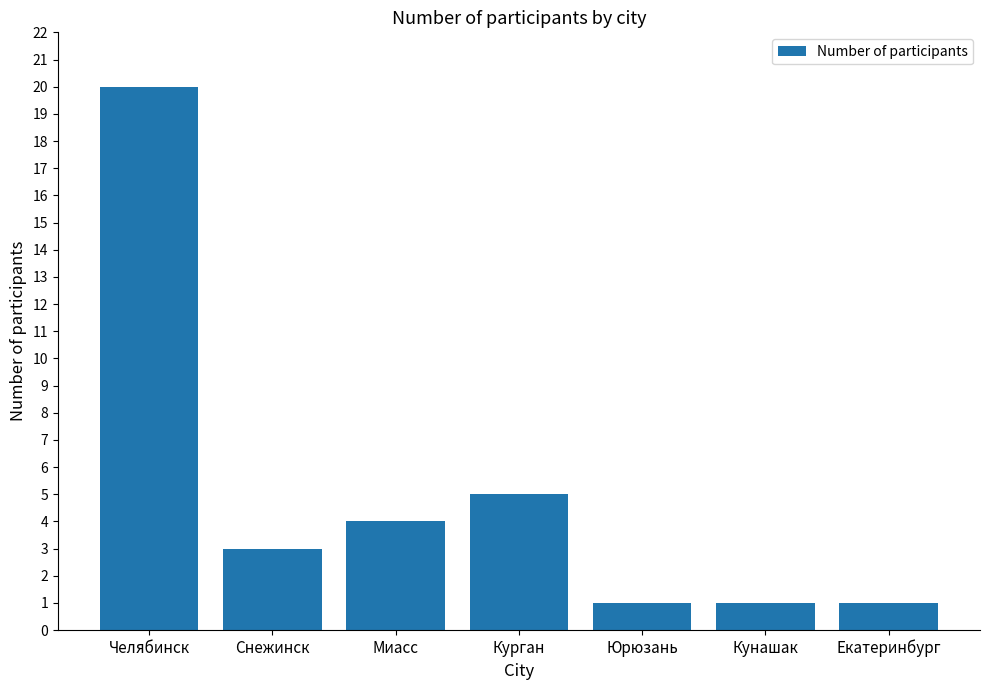

What is the ratio of the value at Челябинск to the value at Екатеринбург?

20.0